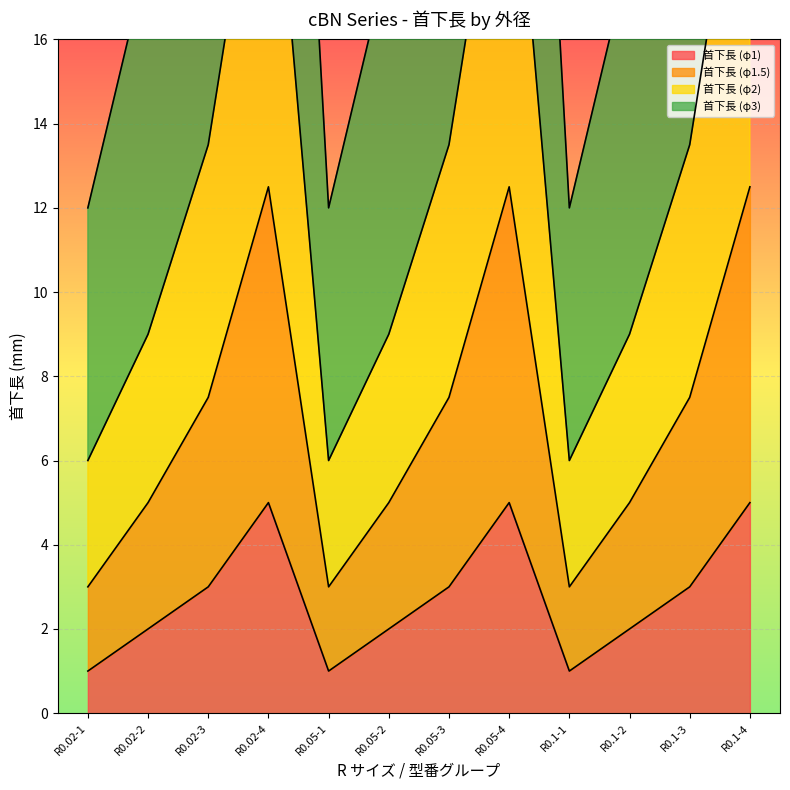

Which has a higher value, R0.02-3 or R0.1-1?

R0.02-3